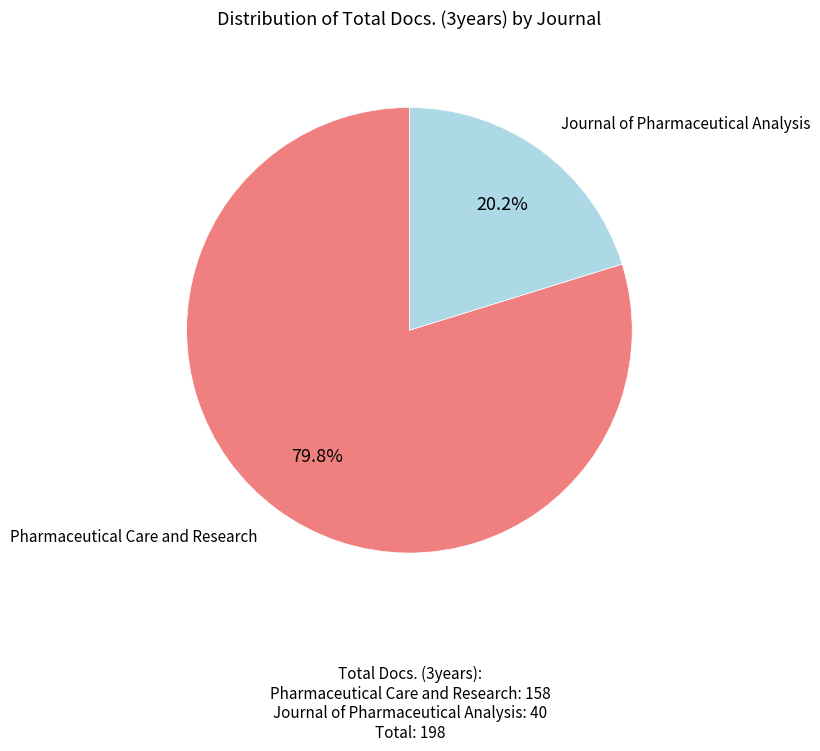

Is there a majority slice in this chart?

Yes